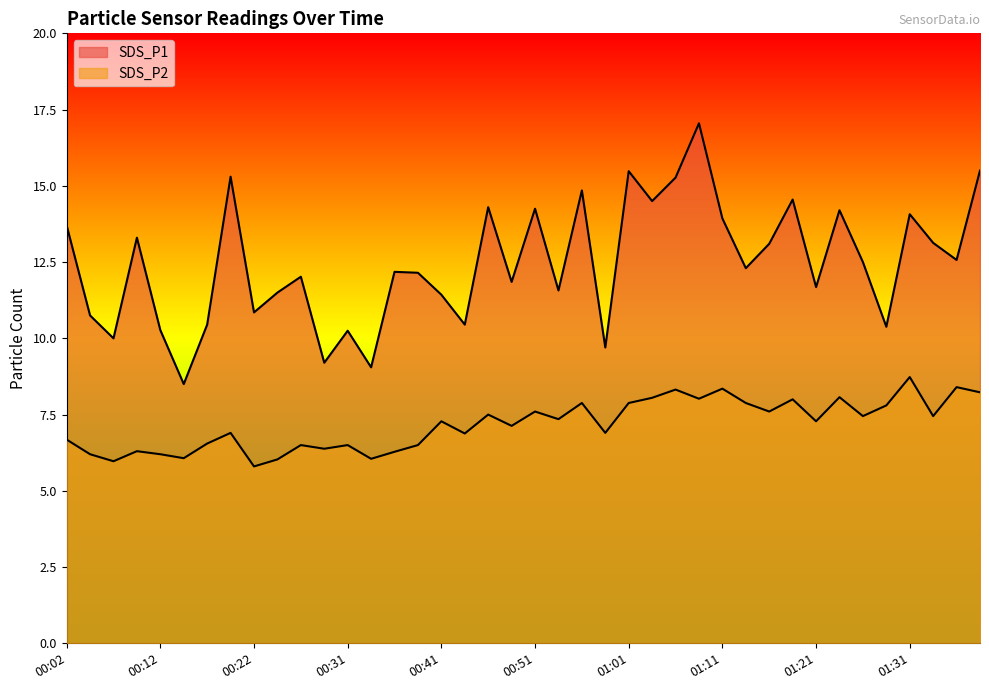

True or false: SDS_P1 and SDS_P2 intersect in this chart.

False